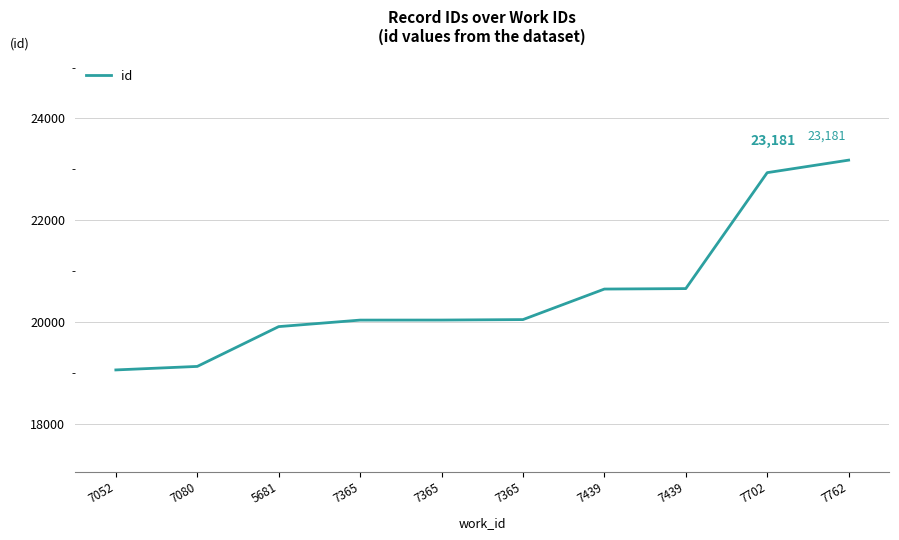

How many lines are shown in the chart?

1